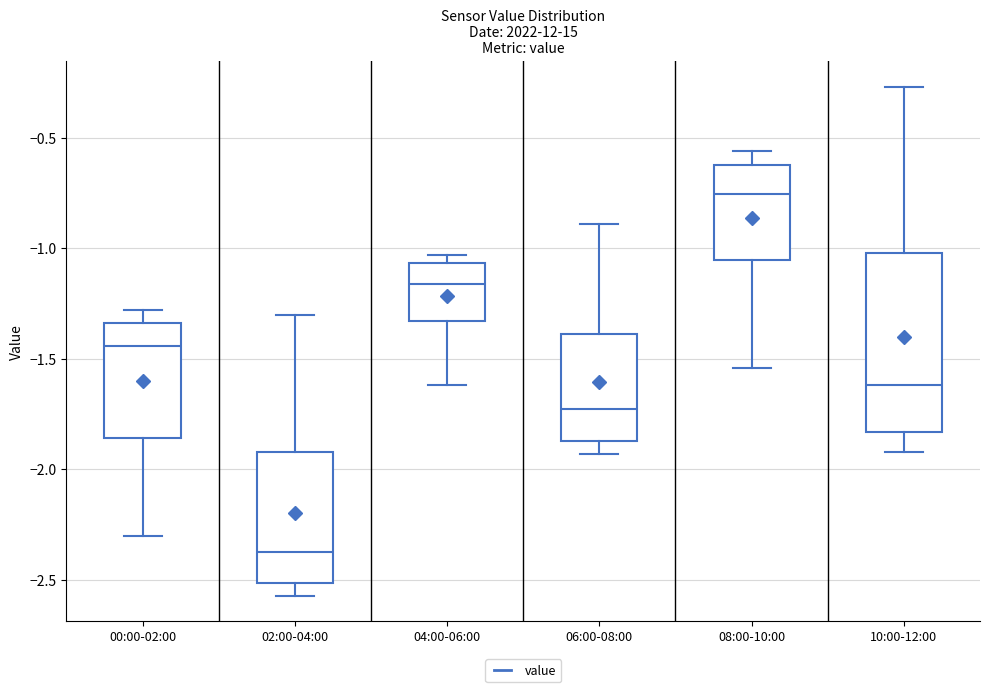

Reading left to right, read every box against the y-axis: the position of its median line, the range the box covers, and the ends of its whiskers. The values are not printed on the chart, so give them approximately, as read against the axis.

00:00-02:00: median -1.45, box -1.85 to -1.35, whiskers -2.30 to -1.30
02:00-04:00: median -2.35, box -2.50 to -1.90, whiskers -2.55 to -1.30
04:00-06:00: median -1.15, box -1.35 to -1.05, whiskers -1.60 to -1.05 (just above the box's upper edge)
06:00-08:00: median -1.70, box -1.85 to -1.40, whiskers -1.95 to -0.90
08:00-10:00: median -0.75, box -1.05 to -0.60, whiskers -1.55 to -0.55
10:00-12:00: median -1.60, box -1.85 to -1.00, whiskers -1.90 to -0.25